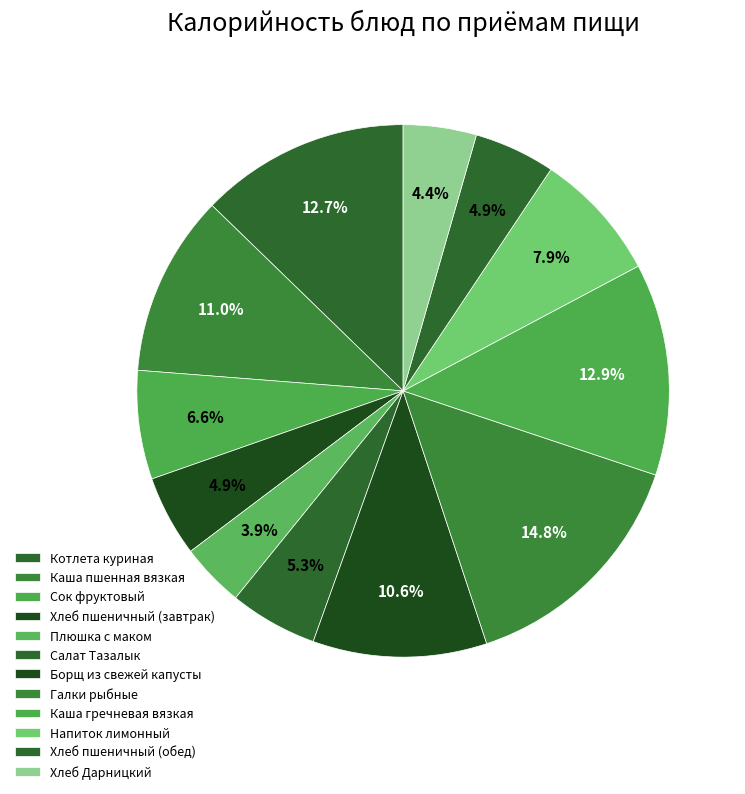

How many slices are in this pie chart?

12